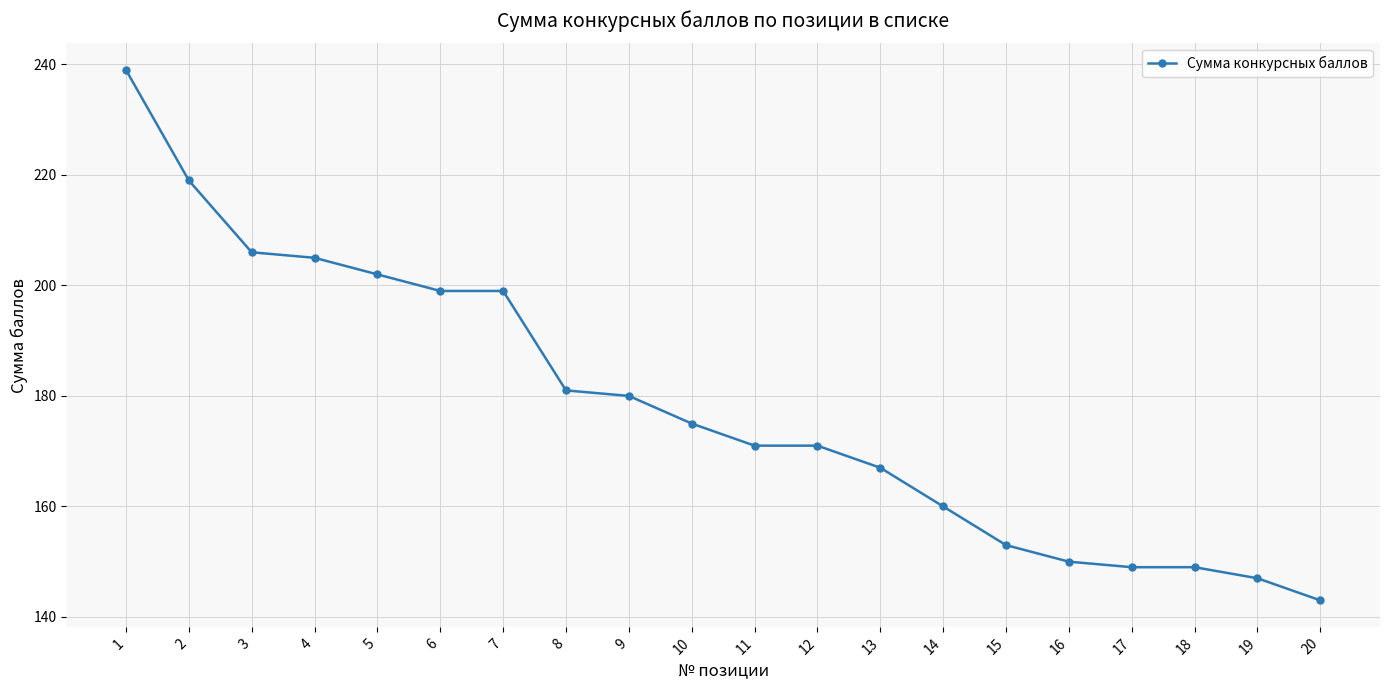

True or false: the data shows 149 at 18.

True